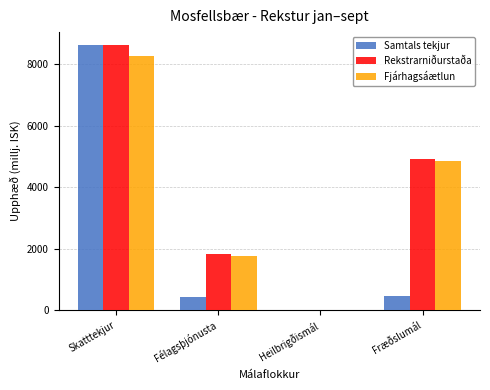

What is the approximate value of Fjárhagsáætlun at Félagsþjónusta?

1759.0